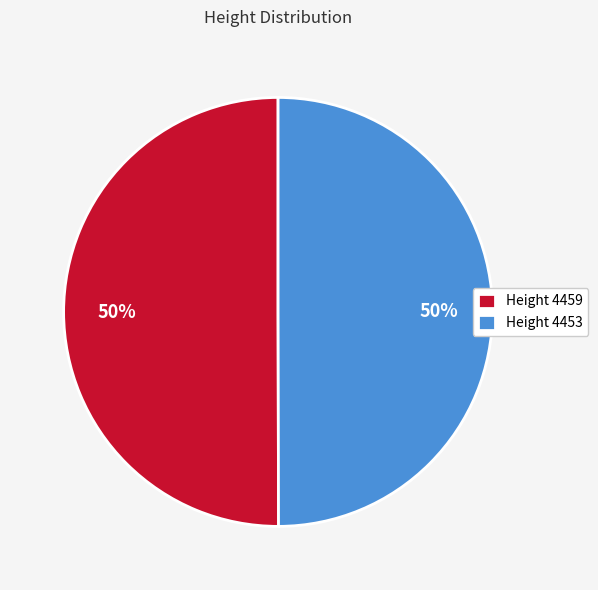

To the nearest percent, what is the average slice percentage?

50%